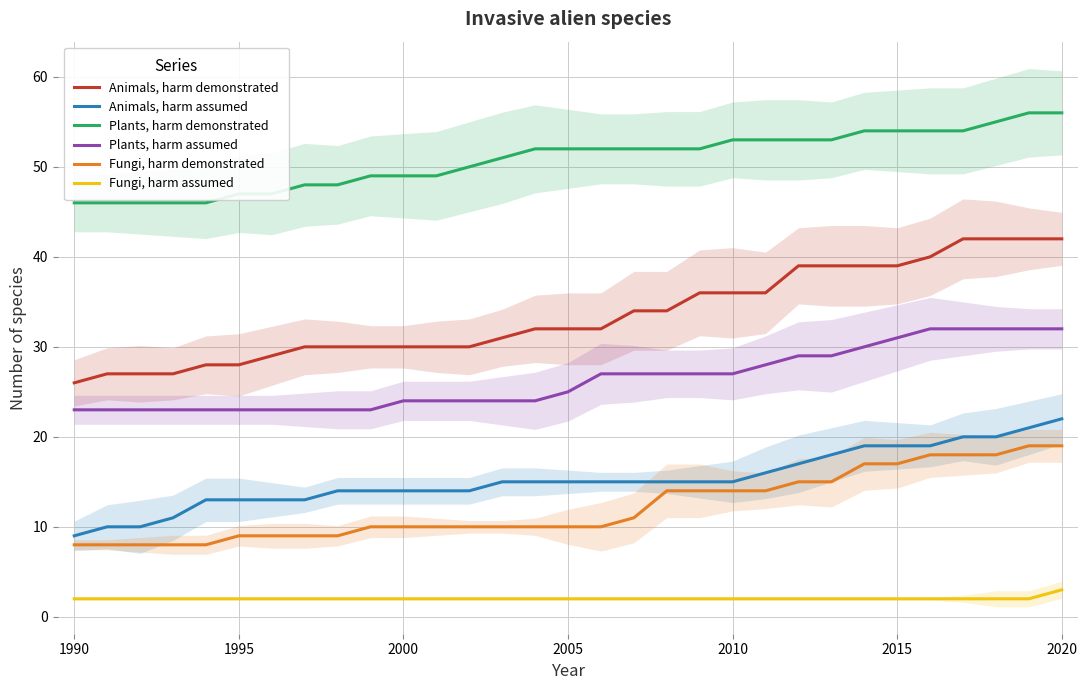

What is the minimum value shown in the chart?

2